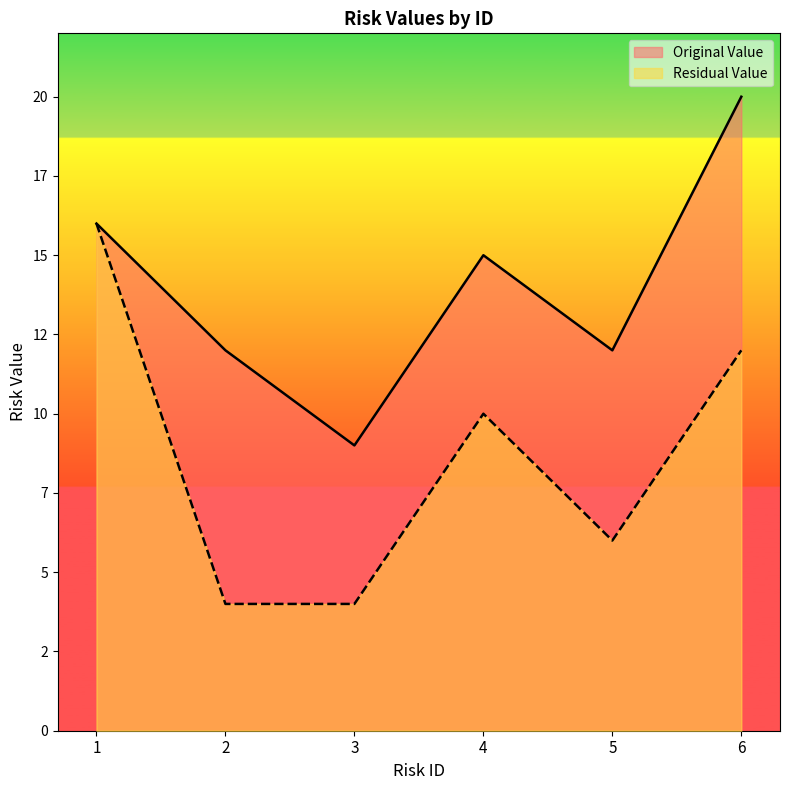

At 5, list the series in order from smallest to largest.

Residual Value, Original Value